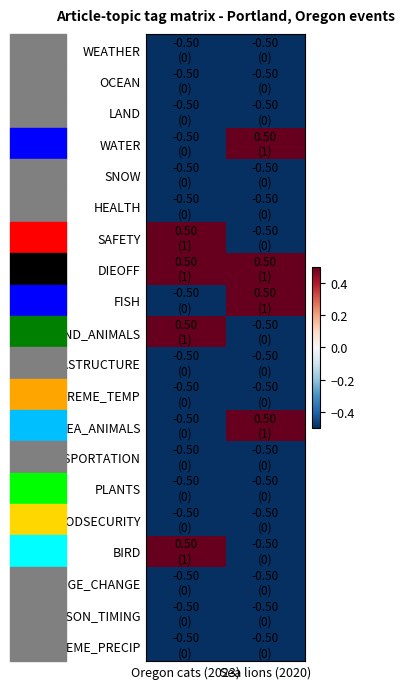

What is the difference between the highest and lowest values at Sea lions (2020)?

1.0